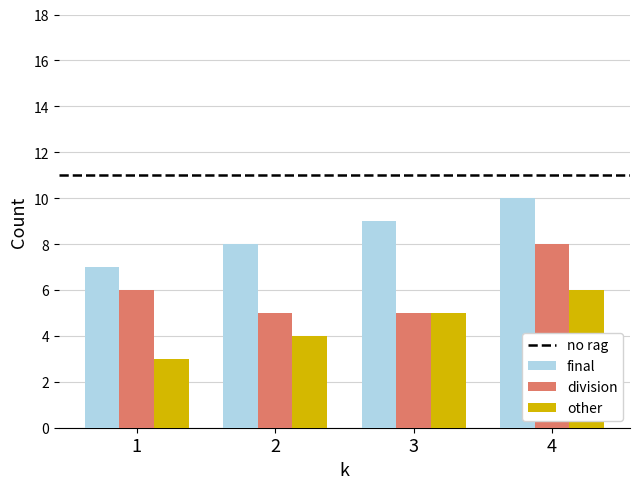

How many bars are there in total?

12